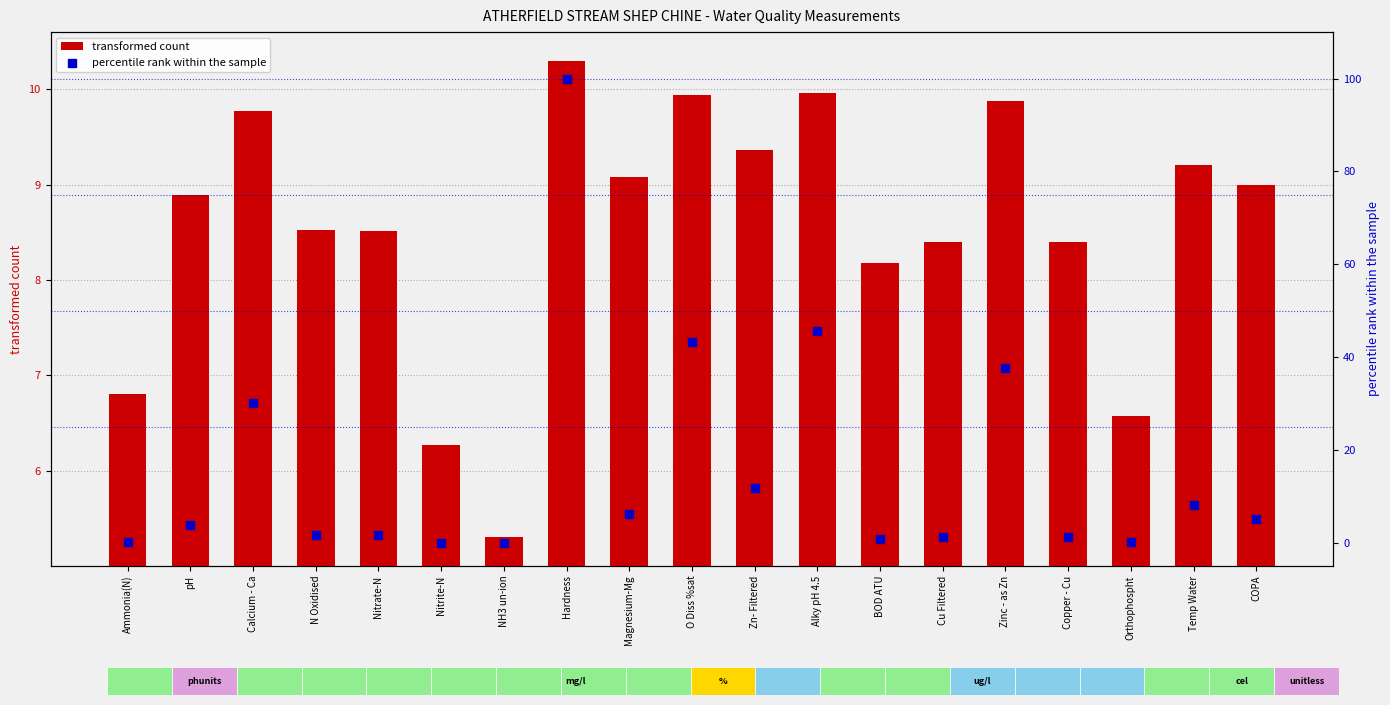

Is the value of transformed count at Nitrite-N greater than the value of percentile rank within the sample at N Oxidised?

Yes